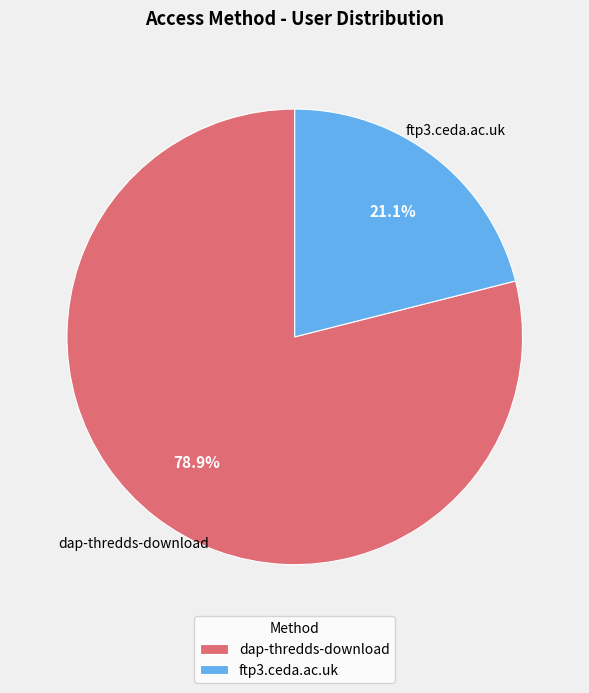

To the nearest percent, what is the average slice percentage?

50%